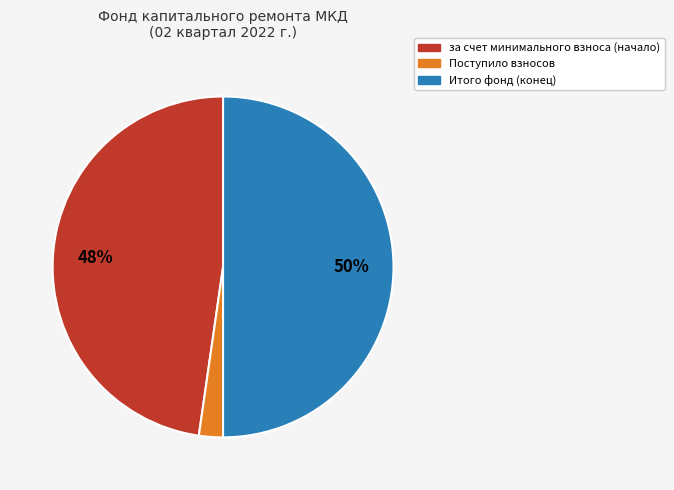

To the nearest percent, what is the average slice percentage?

33%